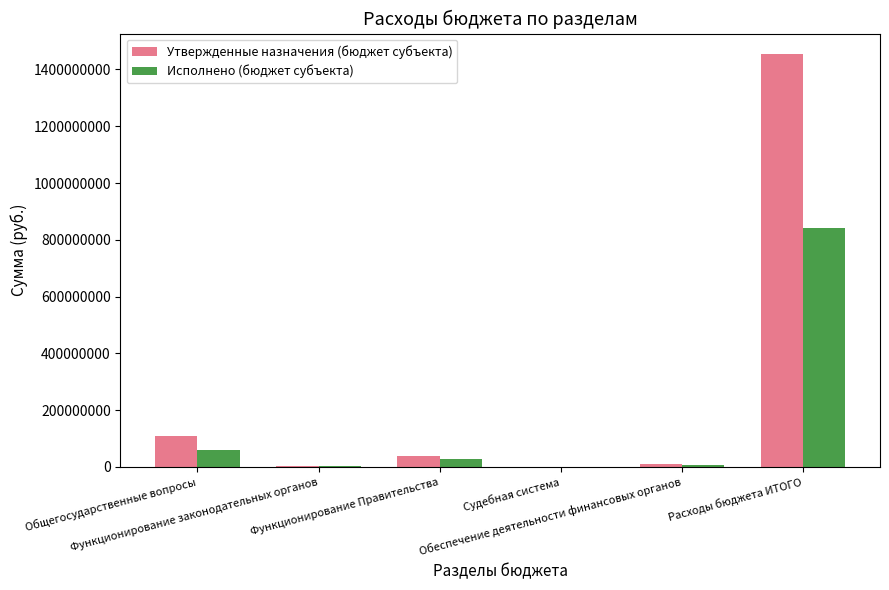

What are all the series names shown in the legend?

Утвержденные назначения (бюджет субъекта), Исполнено (бюджет субъекта)